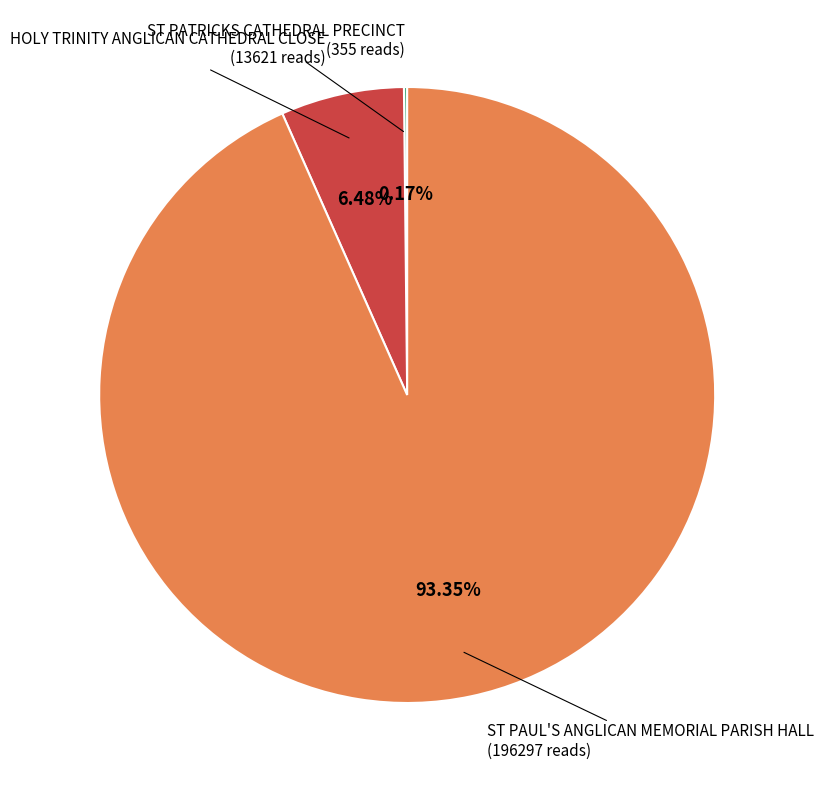

Between HOLY TRINITY ANGLICAN CATHEDRAL CLOSE and ST PAUL'S ANGLICAN MEMORIAL PARISH HALL, which is larger?

ST PAUL'S ANGLICAN MEMORIAL PARISH HALL